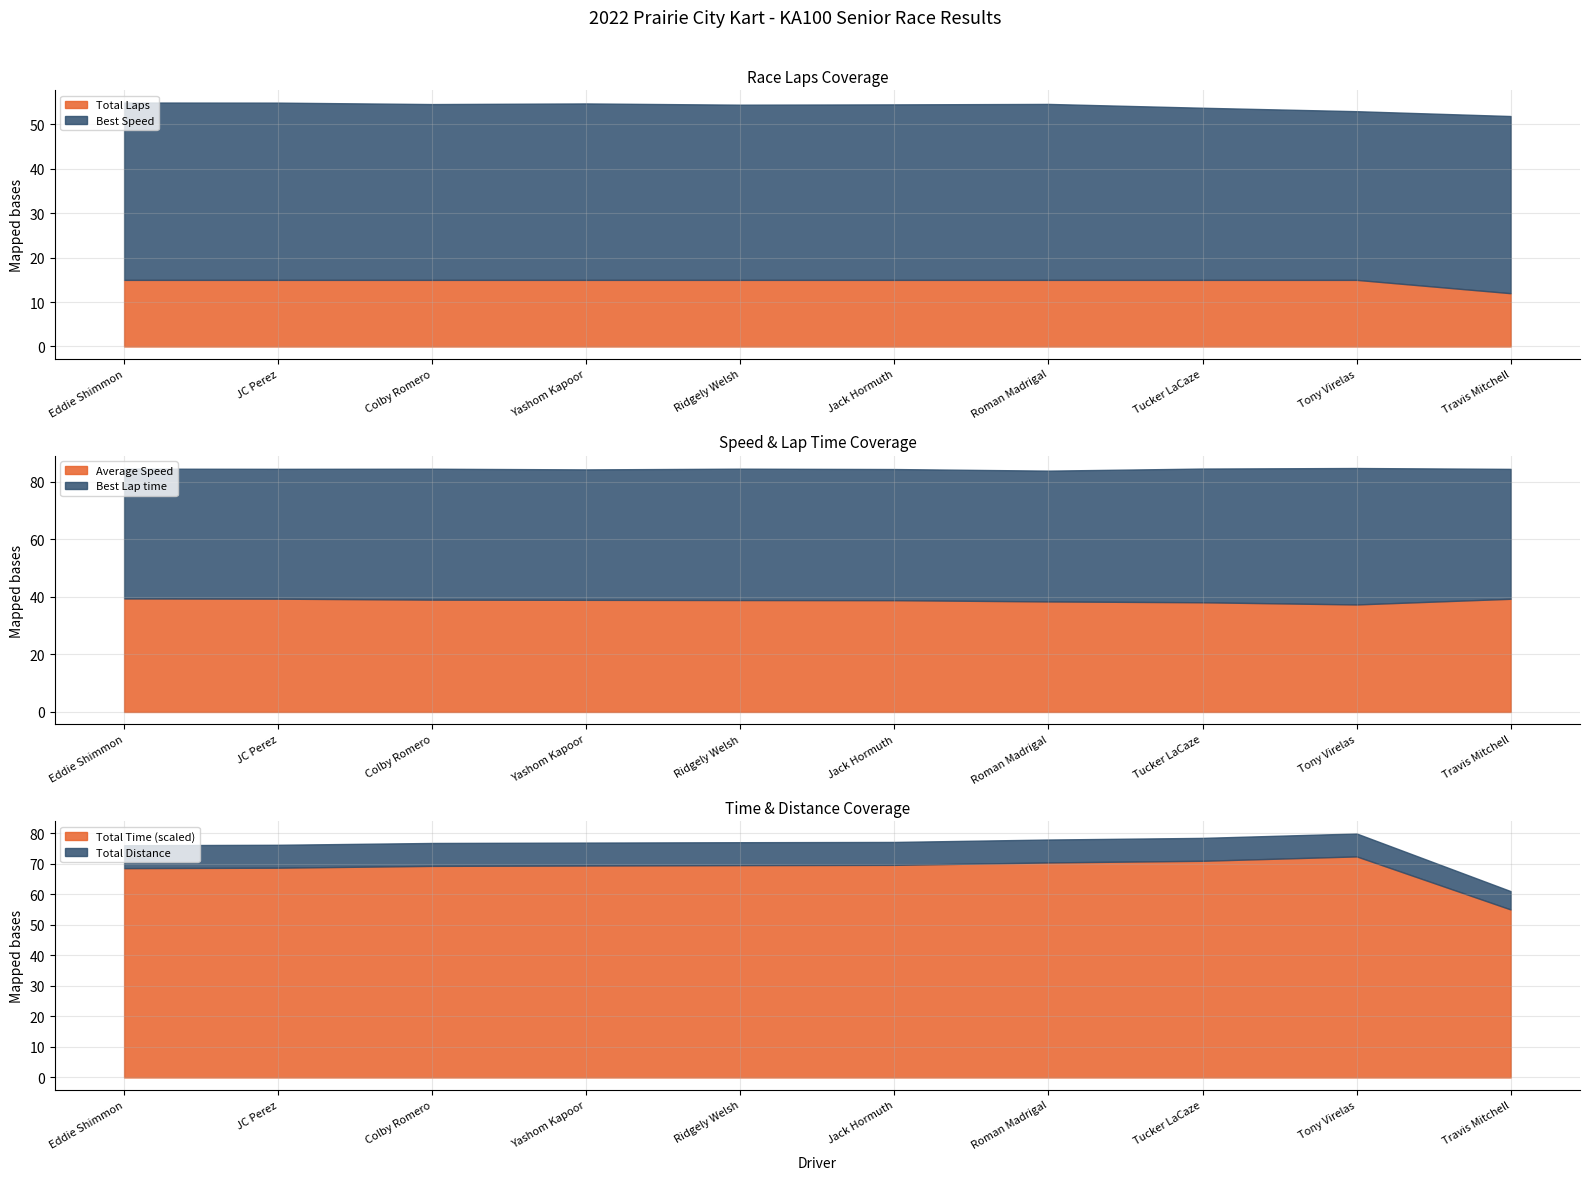

The value of Total Laps at JC Perez is 9.3. True or false?

False